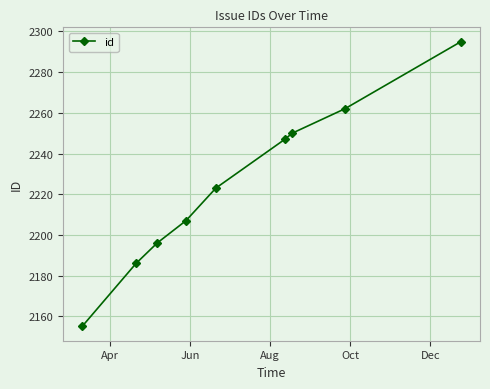

True or false: there are more than 0 points higher than both neighbors.

False